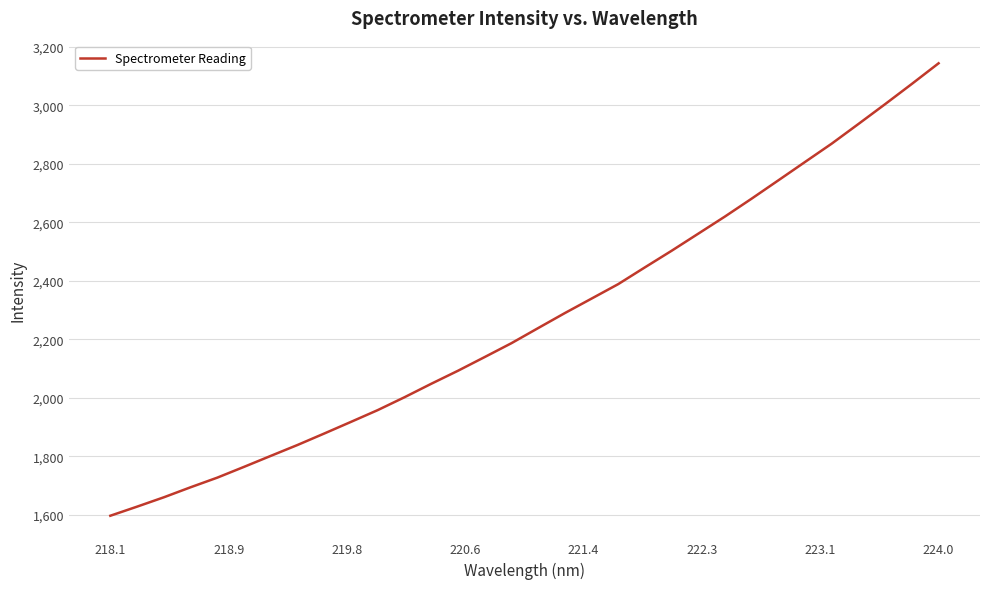

How many distinct data groups are displayed?

1